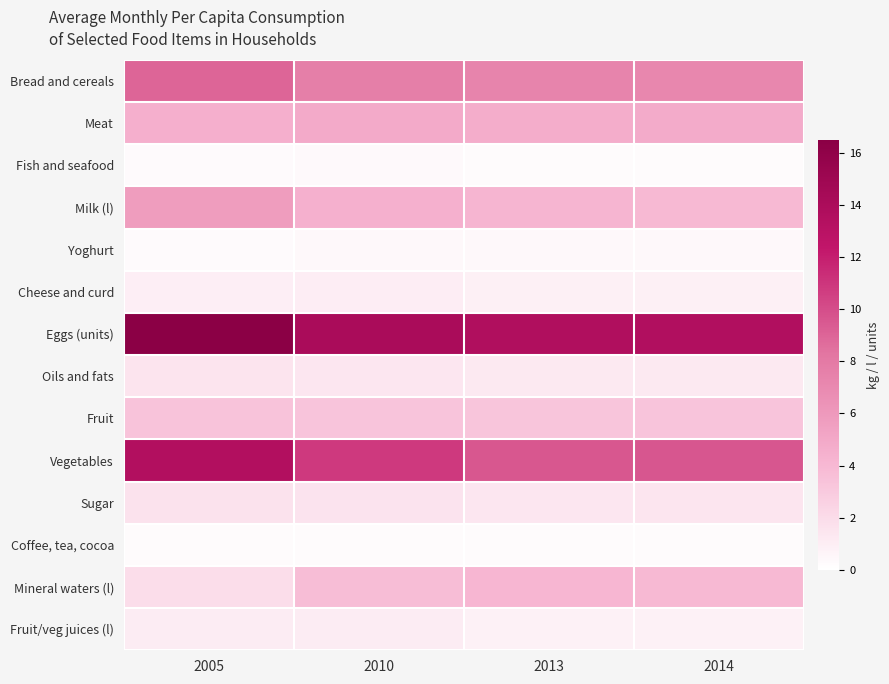

What is the smallest value displayed?

0.2